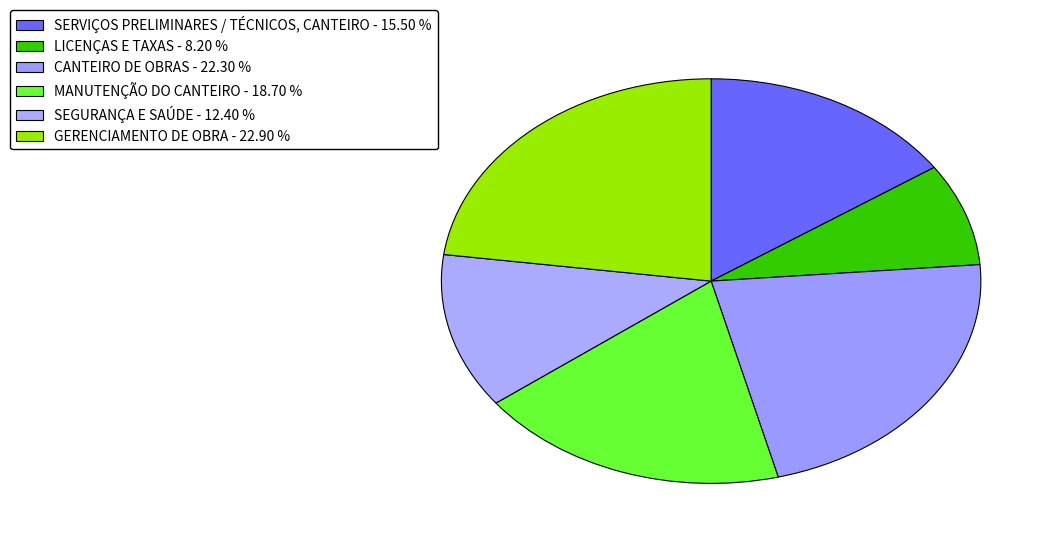

To the nearest percent, what is the average slice percentage?

17%